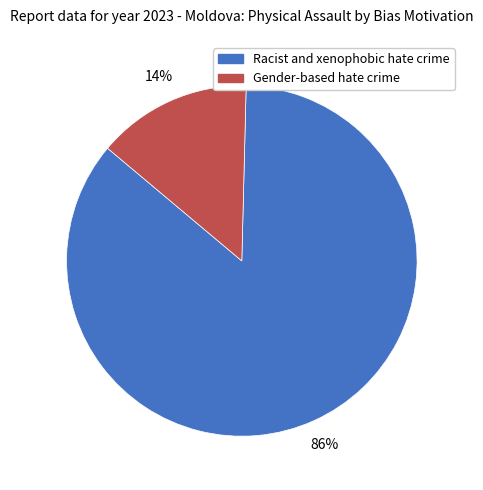

Is there a majority slice in this chart?

Yes